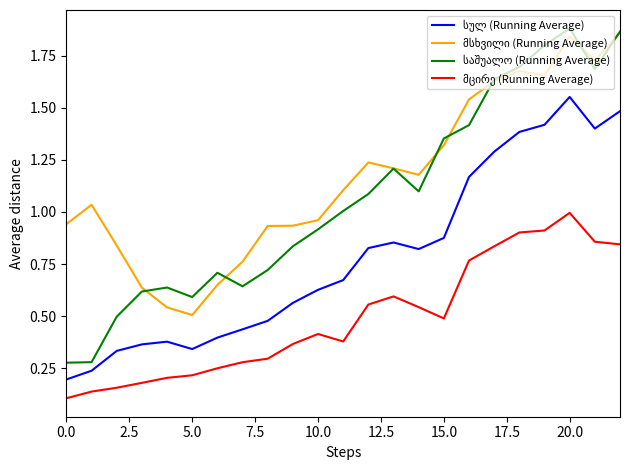

What is the label of the 12th point from the left?

11